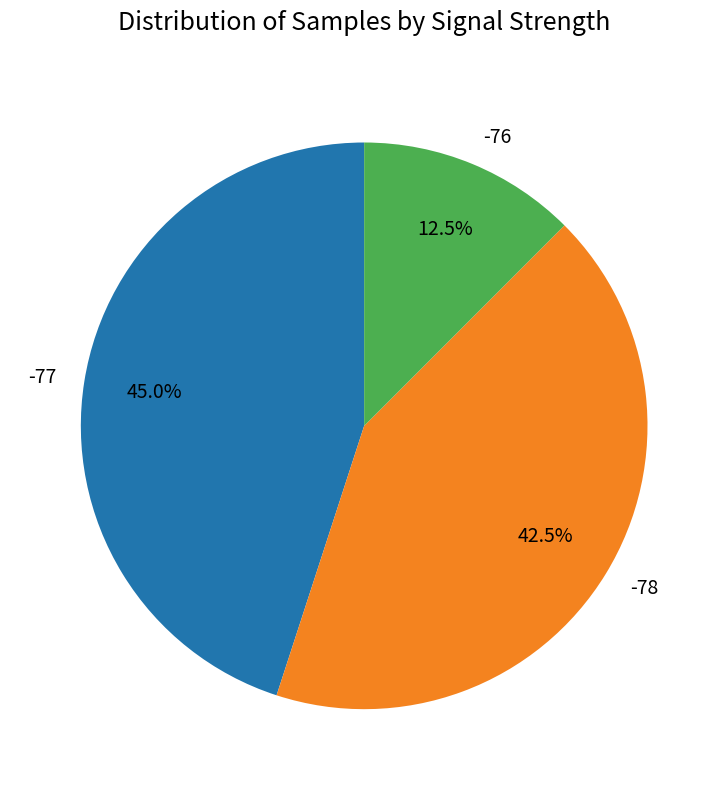

What is the smallest slice in the pie chart?

-76